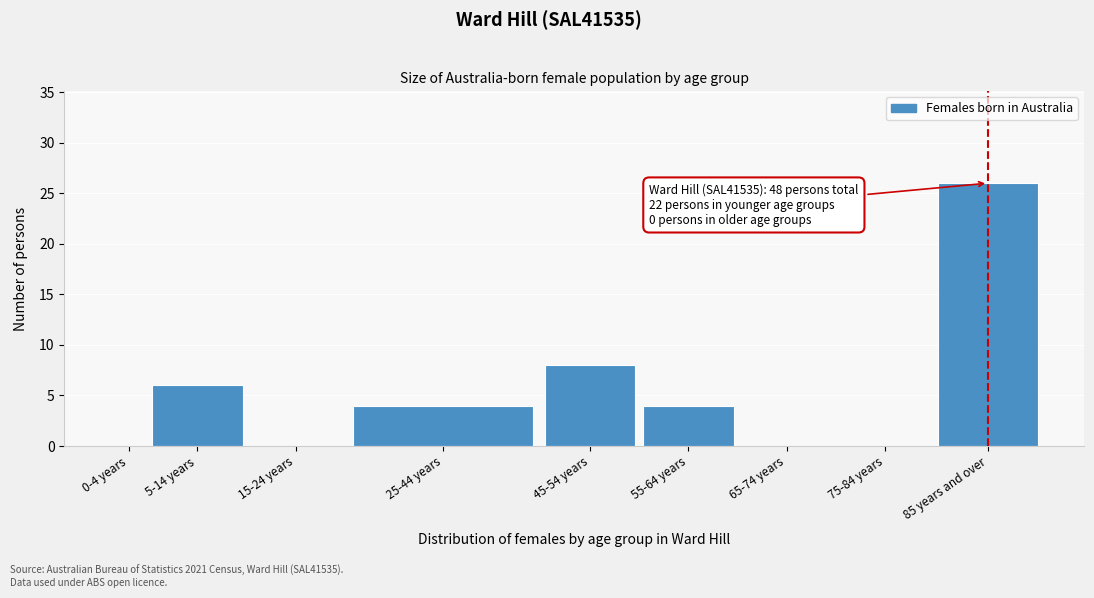

Reading left to right, what are all the values shown in this chart?

0-4 years=0	5-14 years=6	15-24 years=0	25-44 years=4	45-54 years=8	55-64 years=4	65-74 years=0	75-84 years=0	85 years and over=26